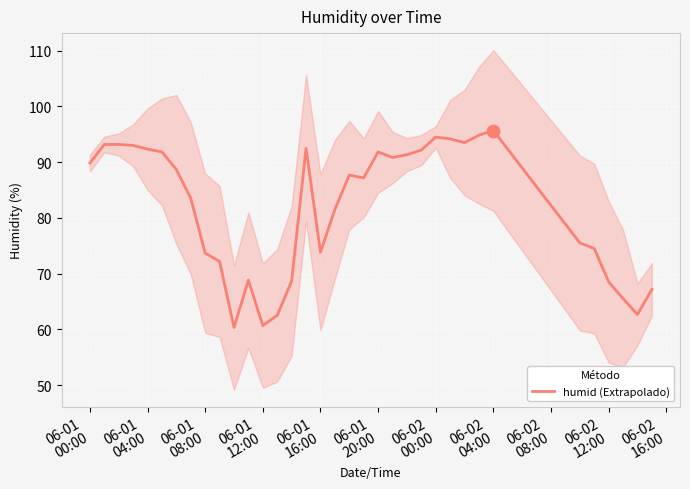

What is the lowest value of the humid (Extrapolado) series?

60.3